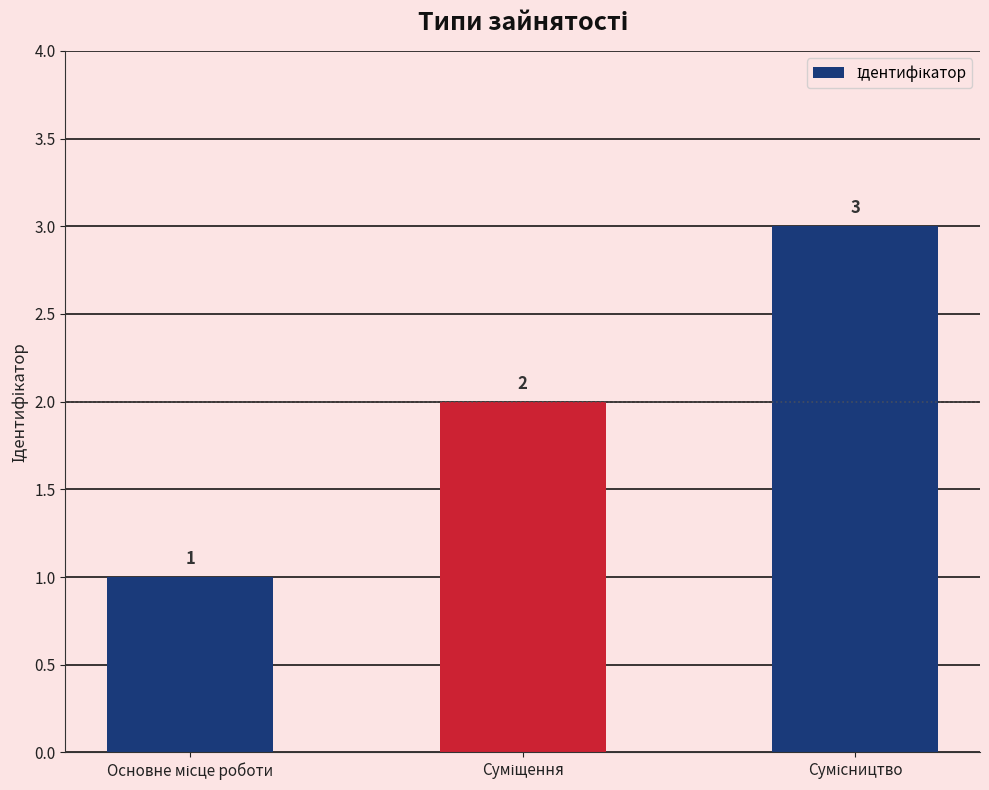

What is the value of the 1st bar from the left?

1